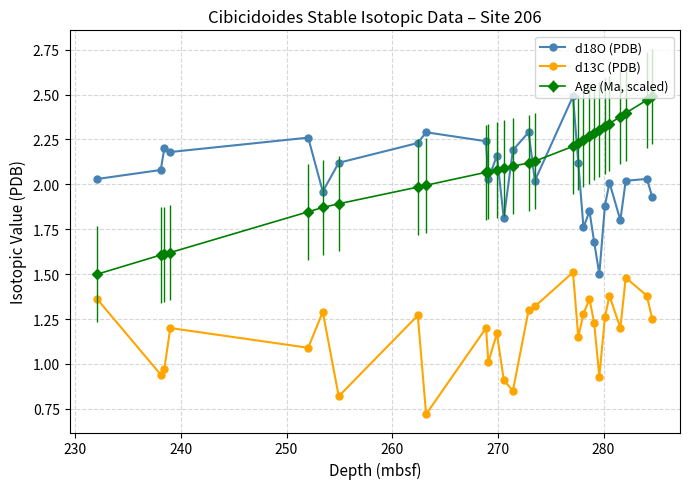

Which series has the largest total across all categories?

Age (Ma, scaled)